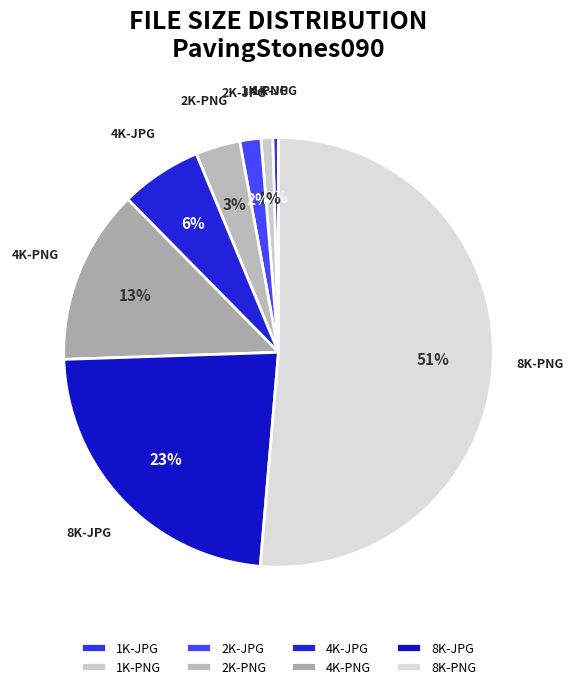

To the nearest percent, what is the difference between the 8K-PNG and 8K-JPG slice percentages?

28%